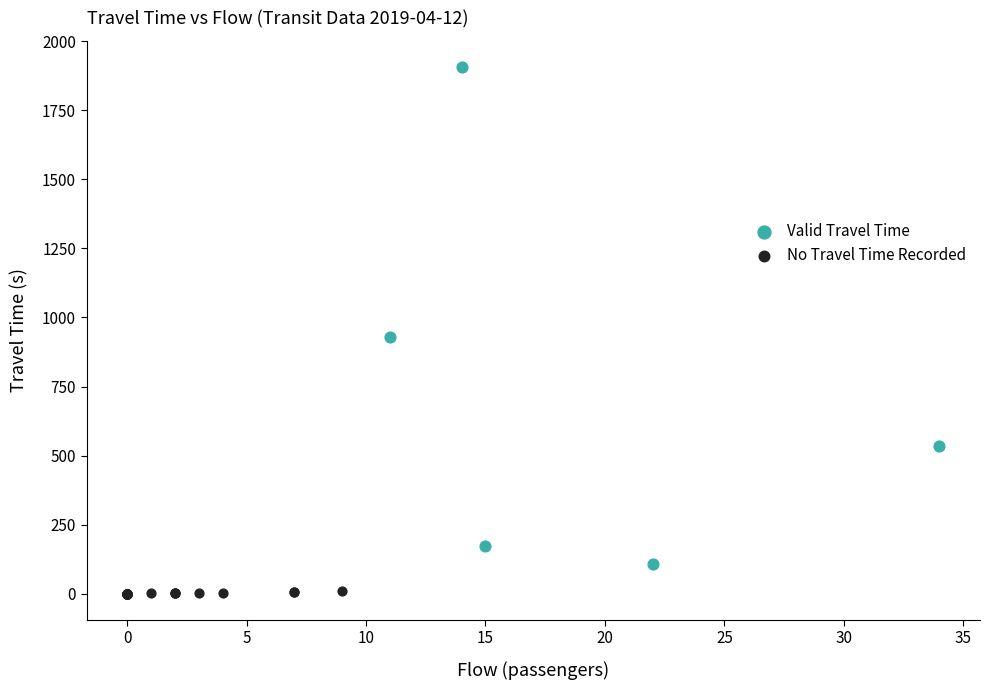

Which series reaches the minimum Y coordinate?

No Travel Time Recorded